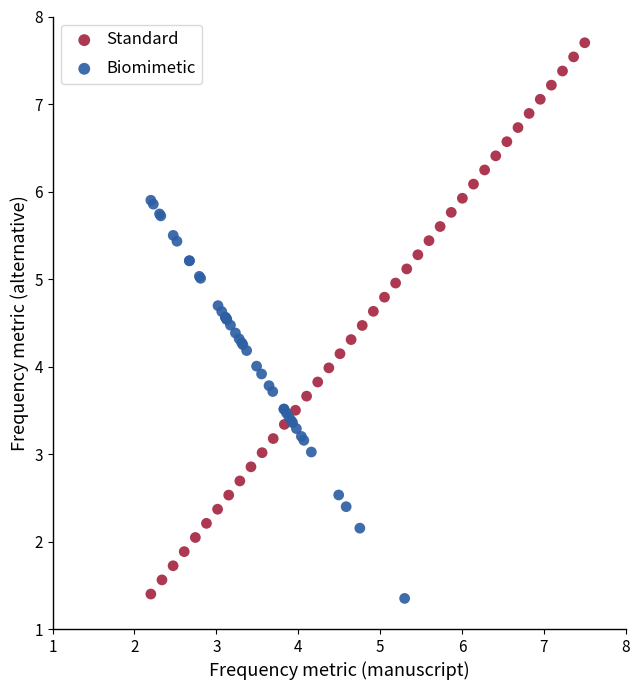

Which series contains the highest Y value?

Standard